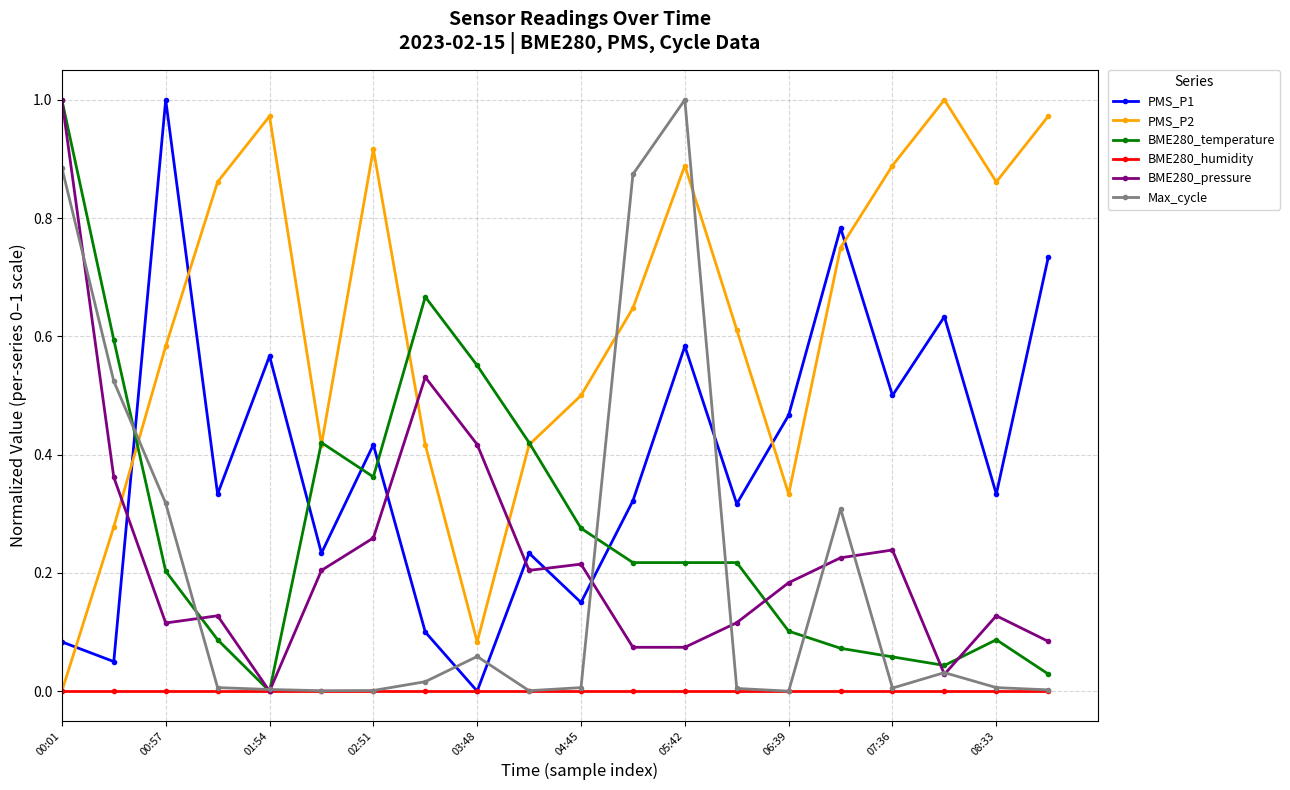

Which series has the largest total across all categories?

PMS_P2